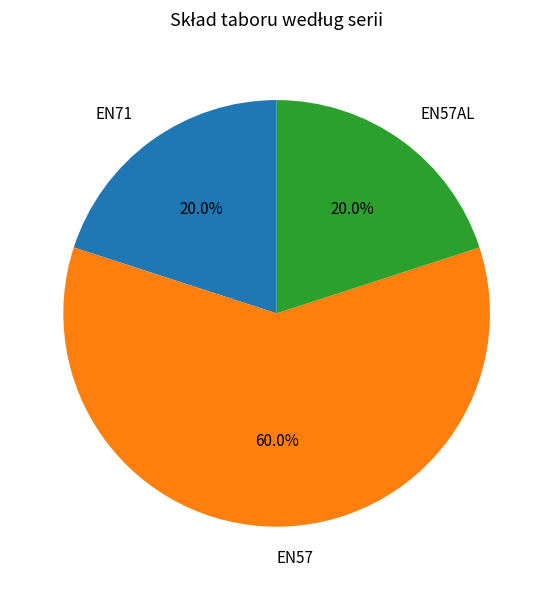

How many segments does this pie chart have?

3